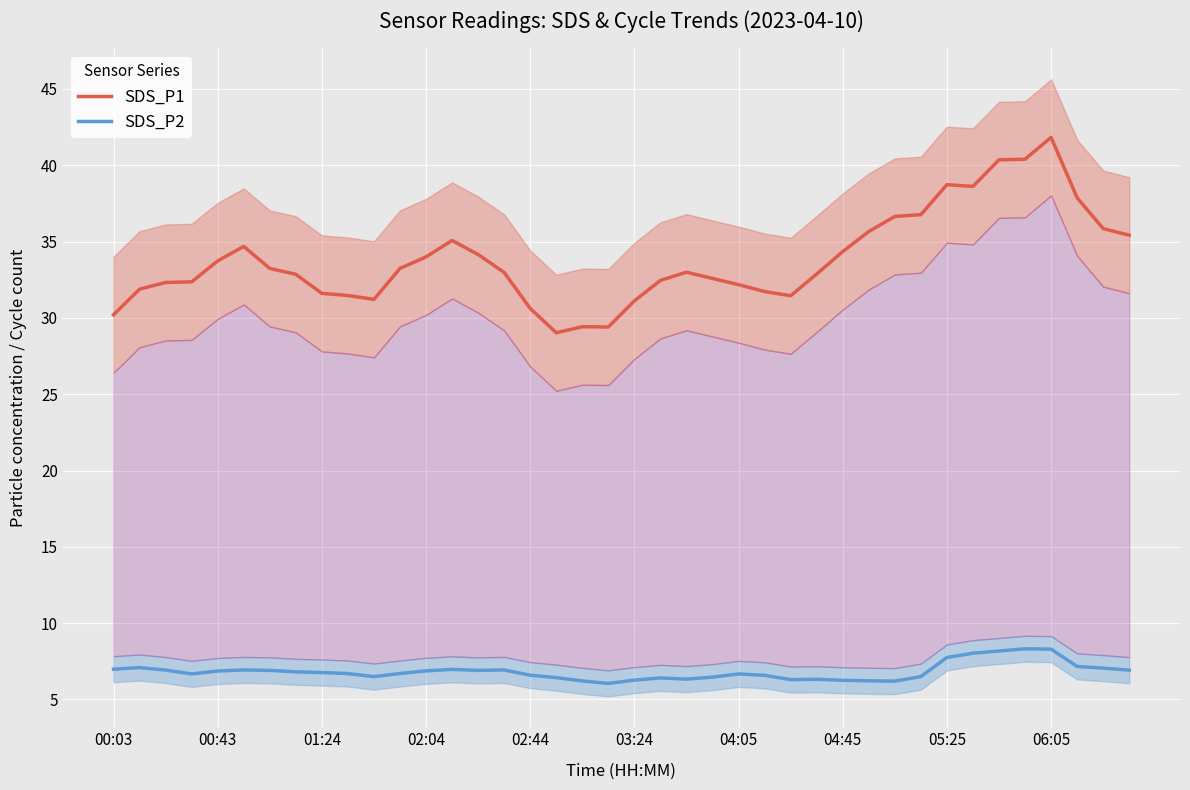

What is the average value of the SDS_P1 series?

33.8